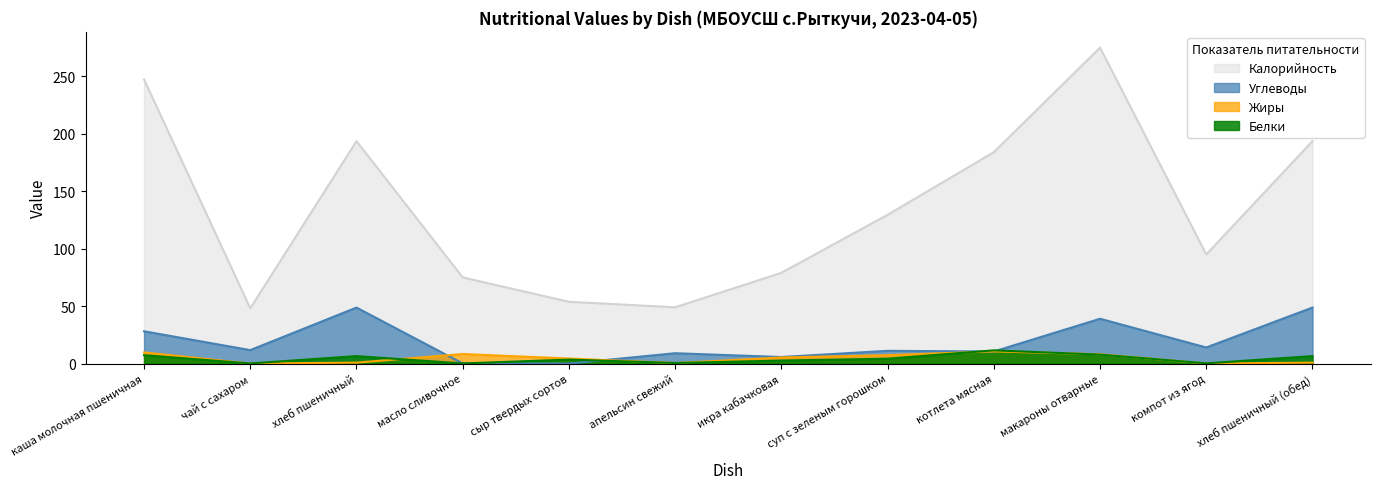

List the labels in order of Белки value, smallest first.

чай с сахаром, масло сливочное, компот из ягод, апельсин свежий, икра кабачковая, сыр твердых сортов, суп с зеленым горошком, хлеб пшеничный, хлеб пшеничный (обед), каша молочная пшеничная, макароны отварные, котлета мясная